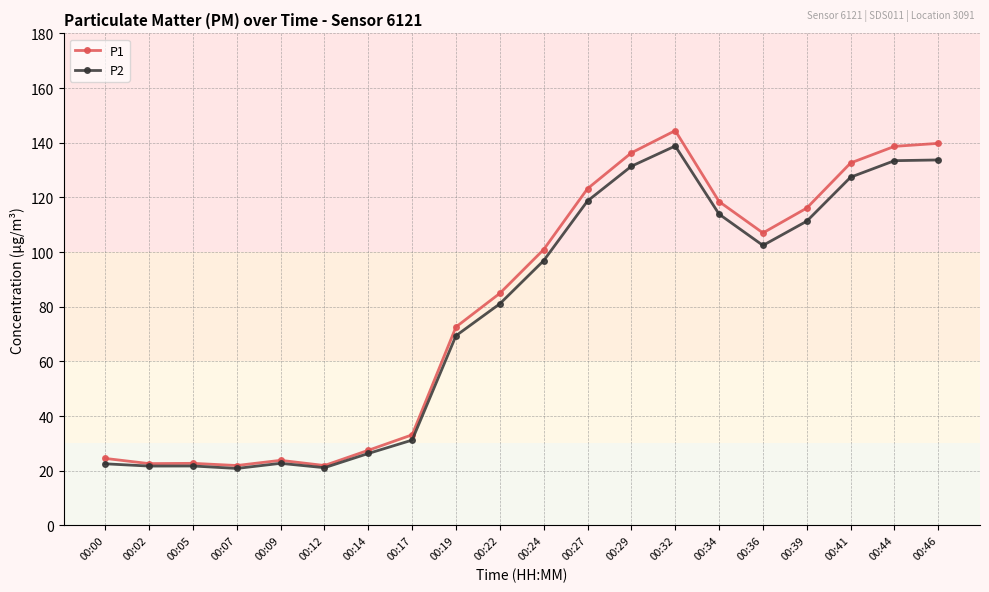

The value of P1 at 00:36 is 107.0. True or false?

True